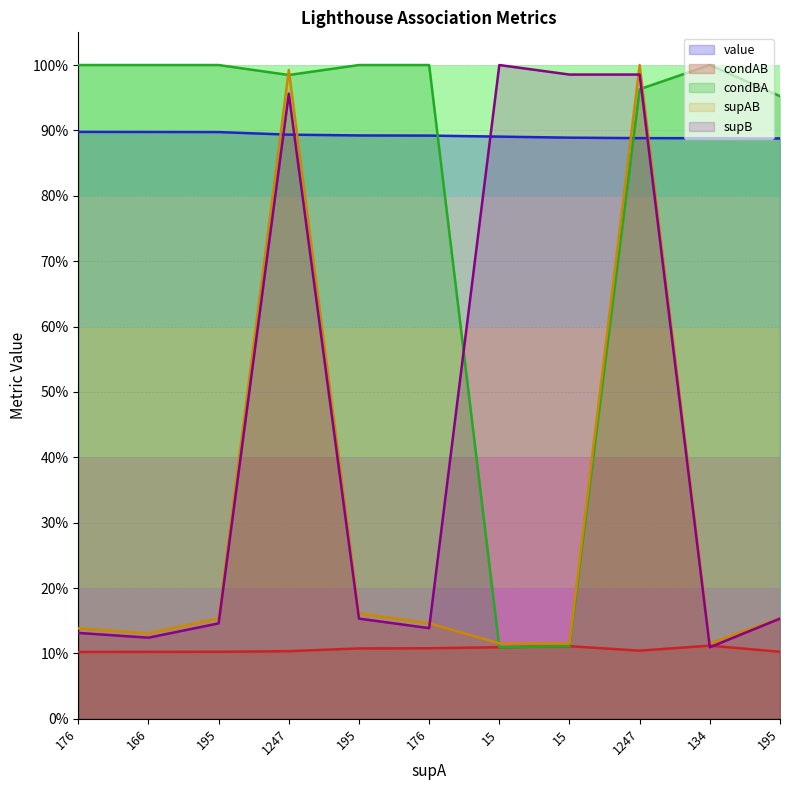

Which series has the widest spread of values?

supB